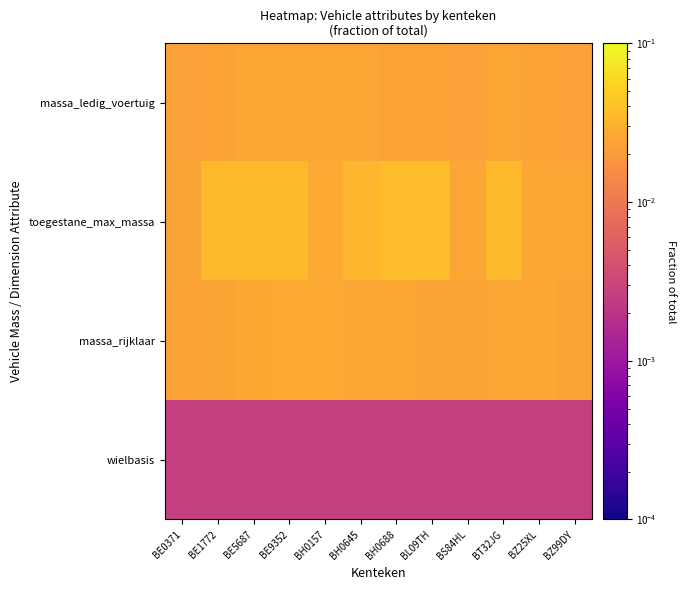

List the series in order of their peak value, lowest first.

wielbasis, massa_ledig_voertuig, massa_rijklaar, toegestane_max_massa